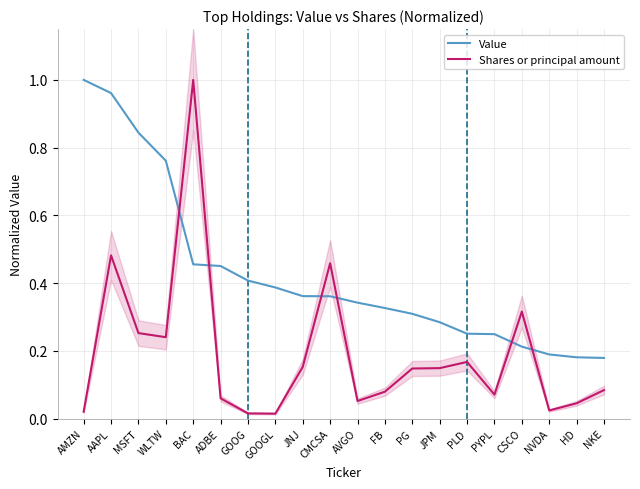

Which series has the largest total across all categories?

Value